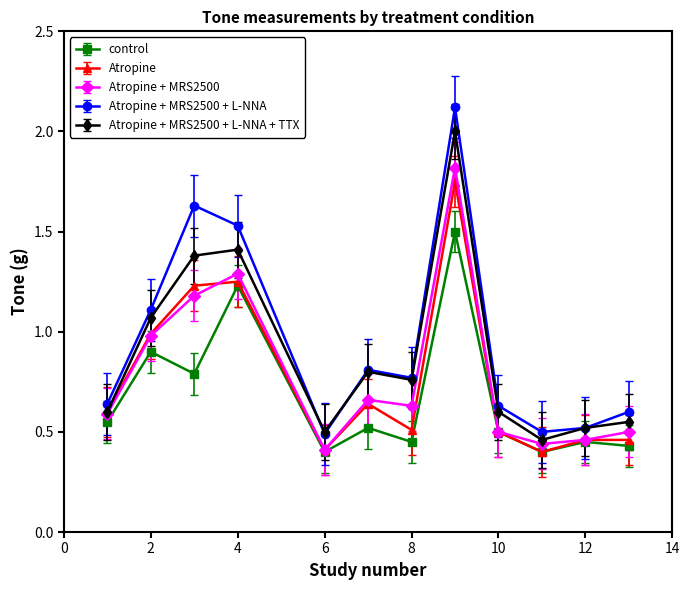

After their last crossing, which series has the higher values: Atropine + MRS2500 or Atropine?

Atropine + MRS2500